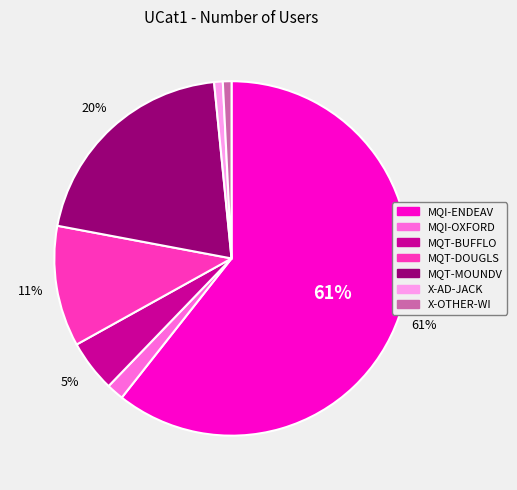

What percentage is the MQT-BUFFLO slice, to the nearest percent?

5%